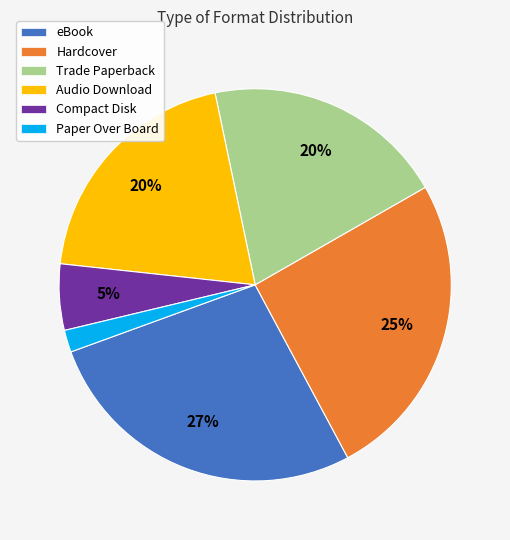

Is Paper Over Board the majority of the pie?

No